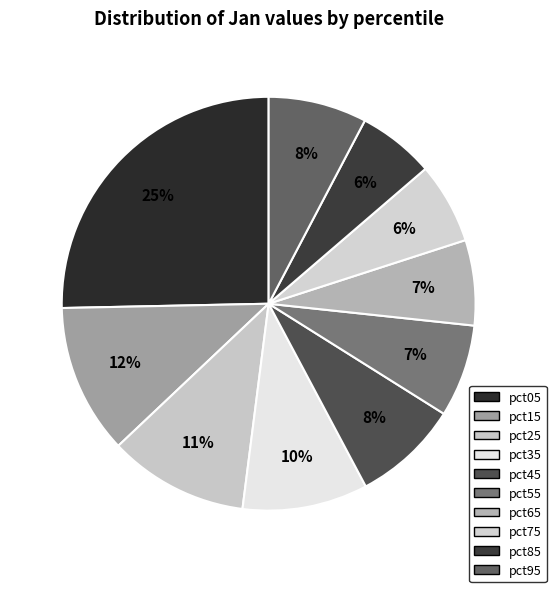

Is the sum of pct95 and pct85 greater than half?

No